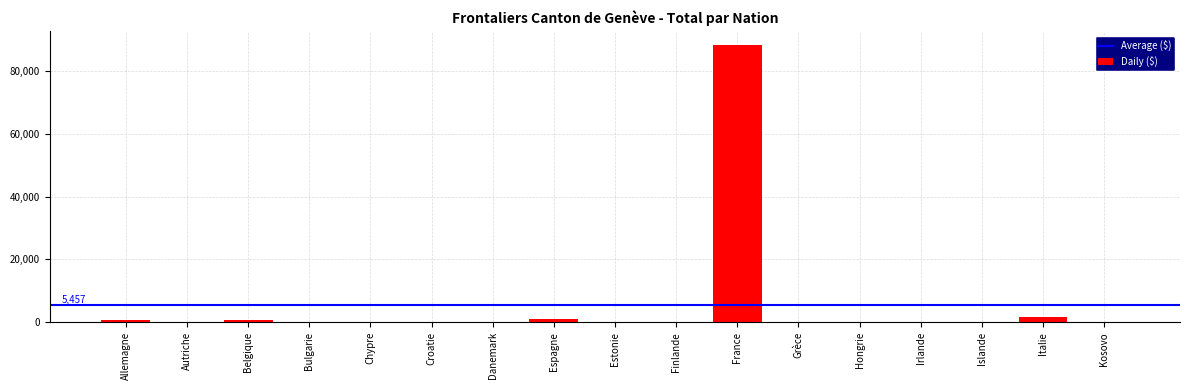

Which category has the highest value across all series?

France